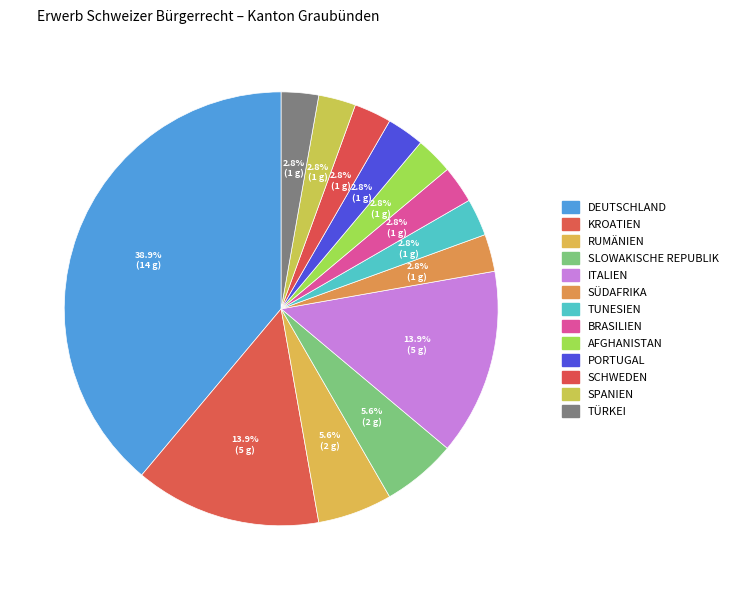

Which category has the smallest portion of the pie?

Südafrika